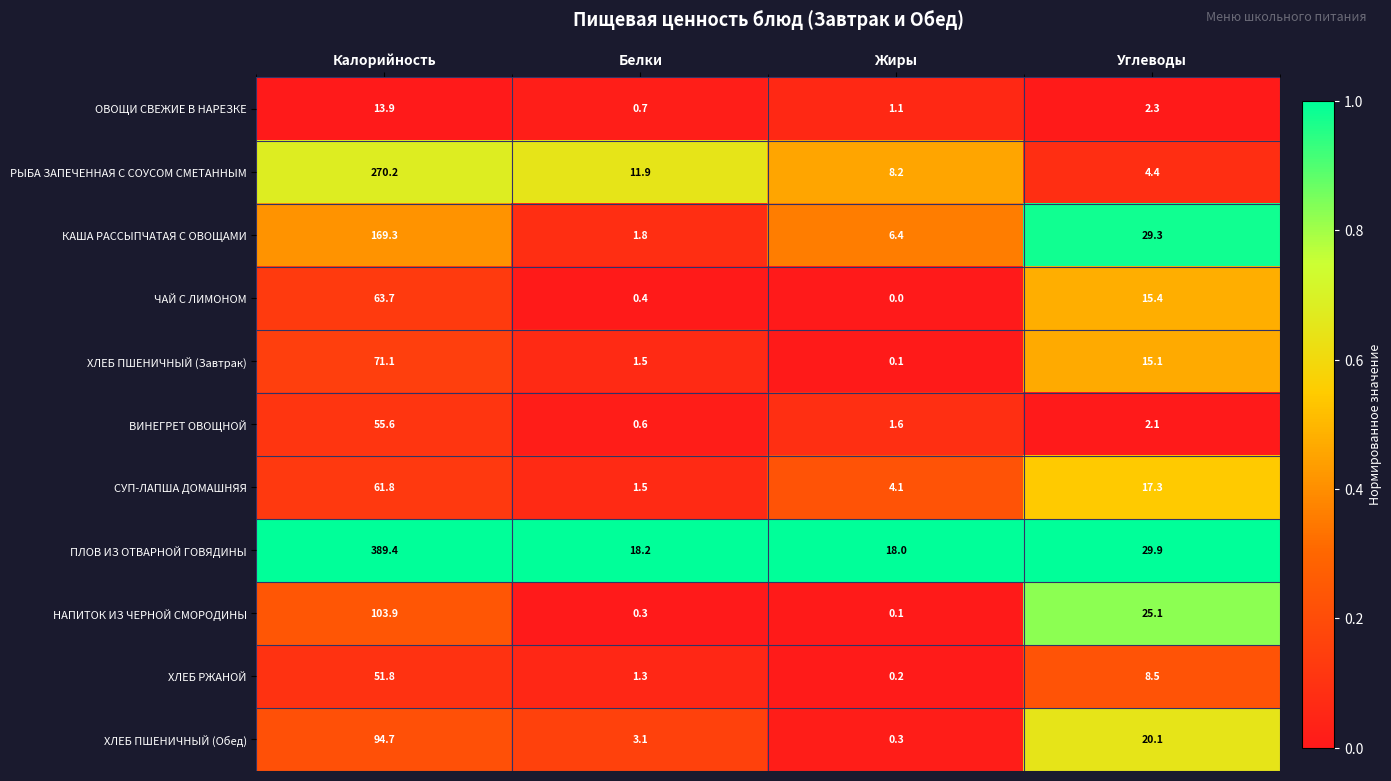

What is the difference between the maximum and minimum values in the НАПИТОК ИЗ ЧЕРНОЙ СМОРОДИНЫ series?

103.8